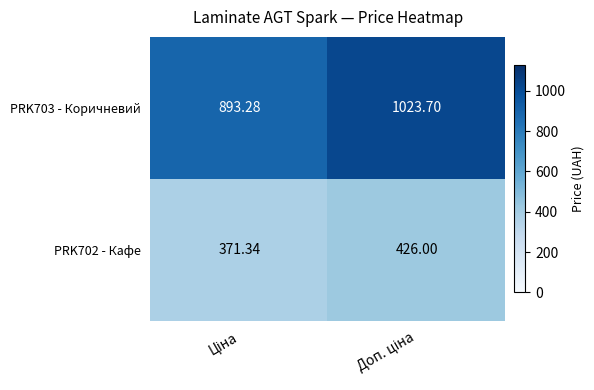

Which has a higher value, Доп. ціна or Ціна?

Доп. ціна